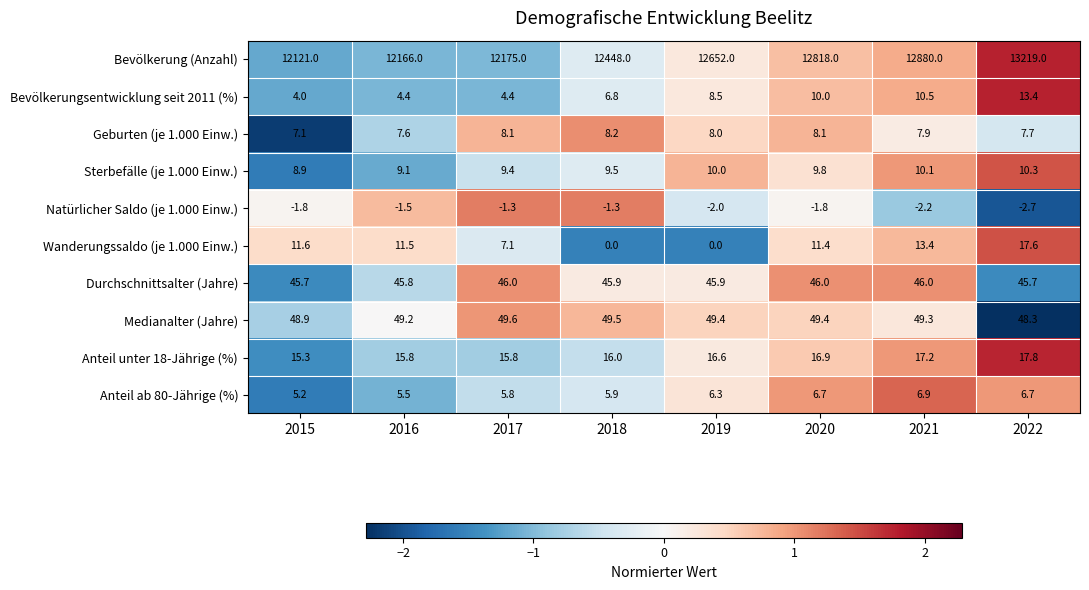

What is the sum of all Wanderungssaldo (je 1.000 Einw.) values?

72.6